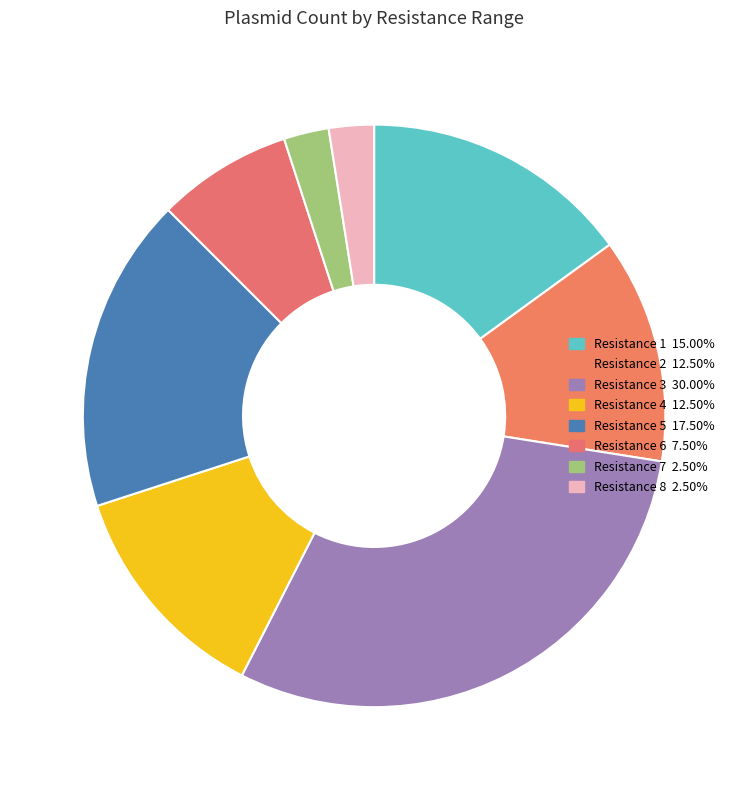

How many slices are in this pie chart?

8